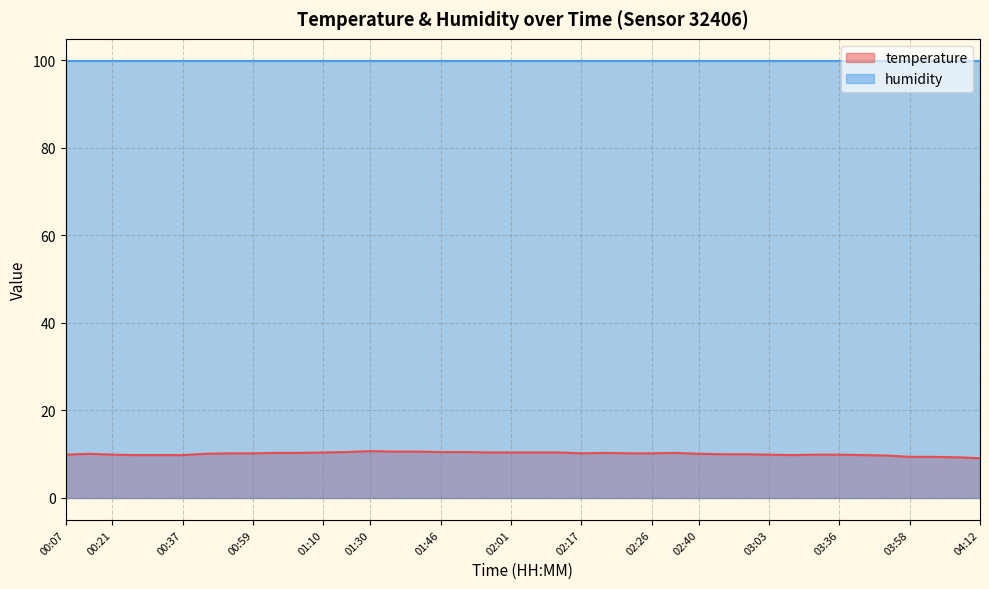

True or false: the data has more than 1 interior local peaks.

True